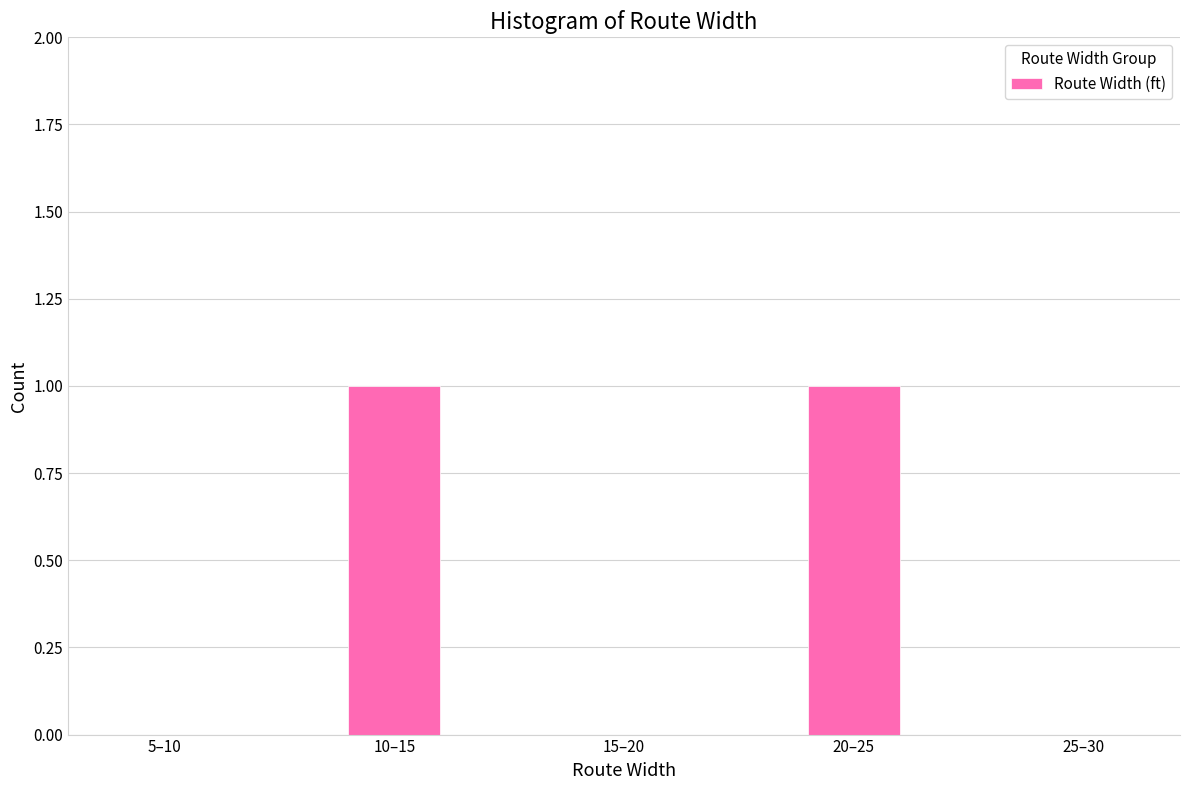

Is it true that the value at 25–30 is 0?

True